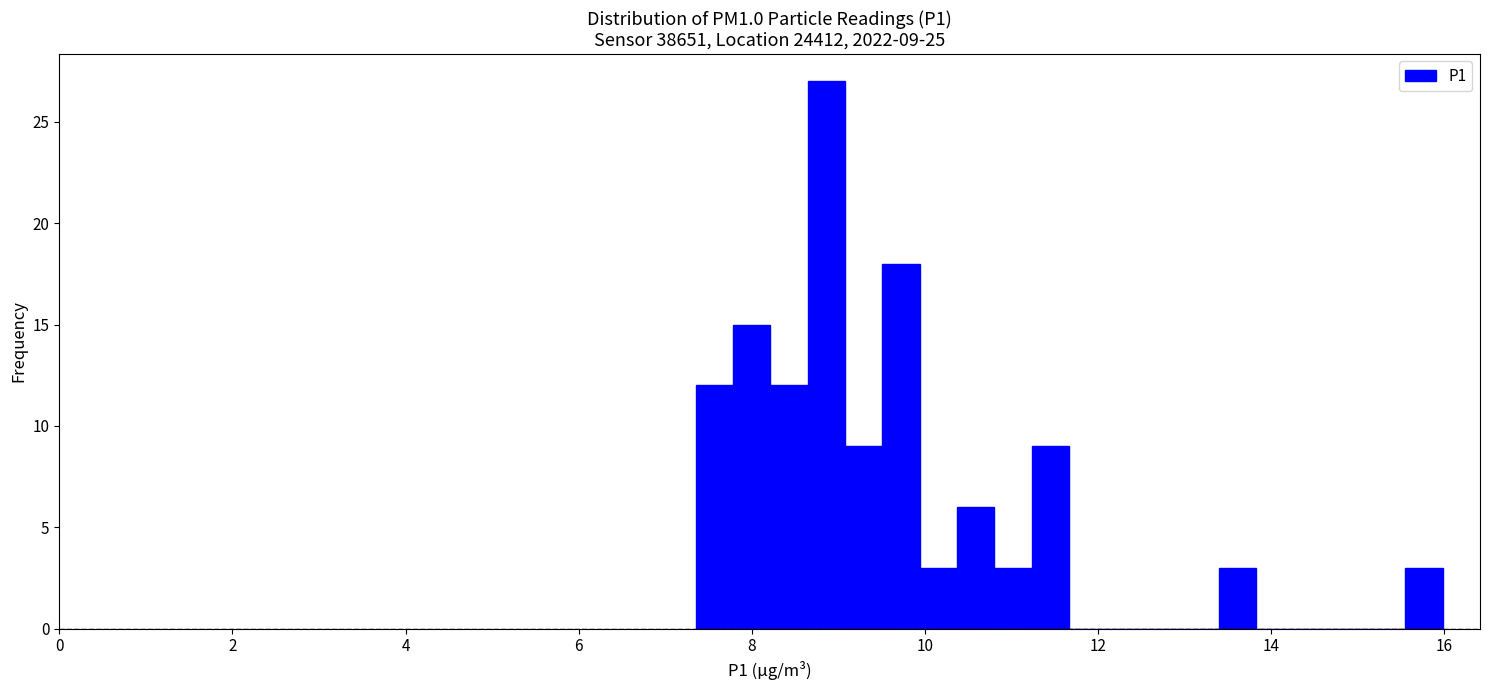

Around what value on the x-axis is the tallest bar? Give the approximate position of its centre, as read against the axis.

8.8